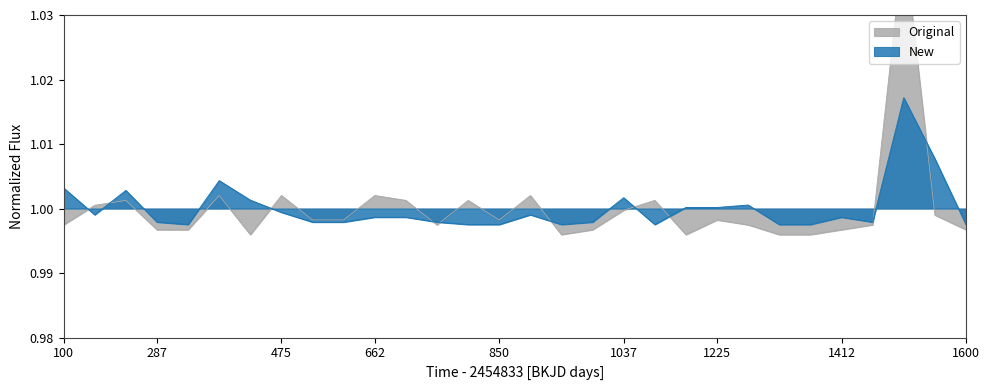

List the series in order of their peak value, lowest first.

New, Original